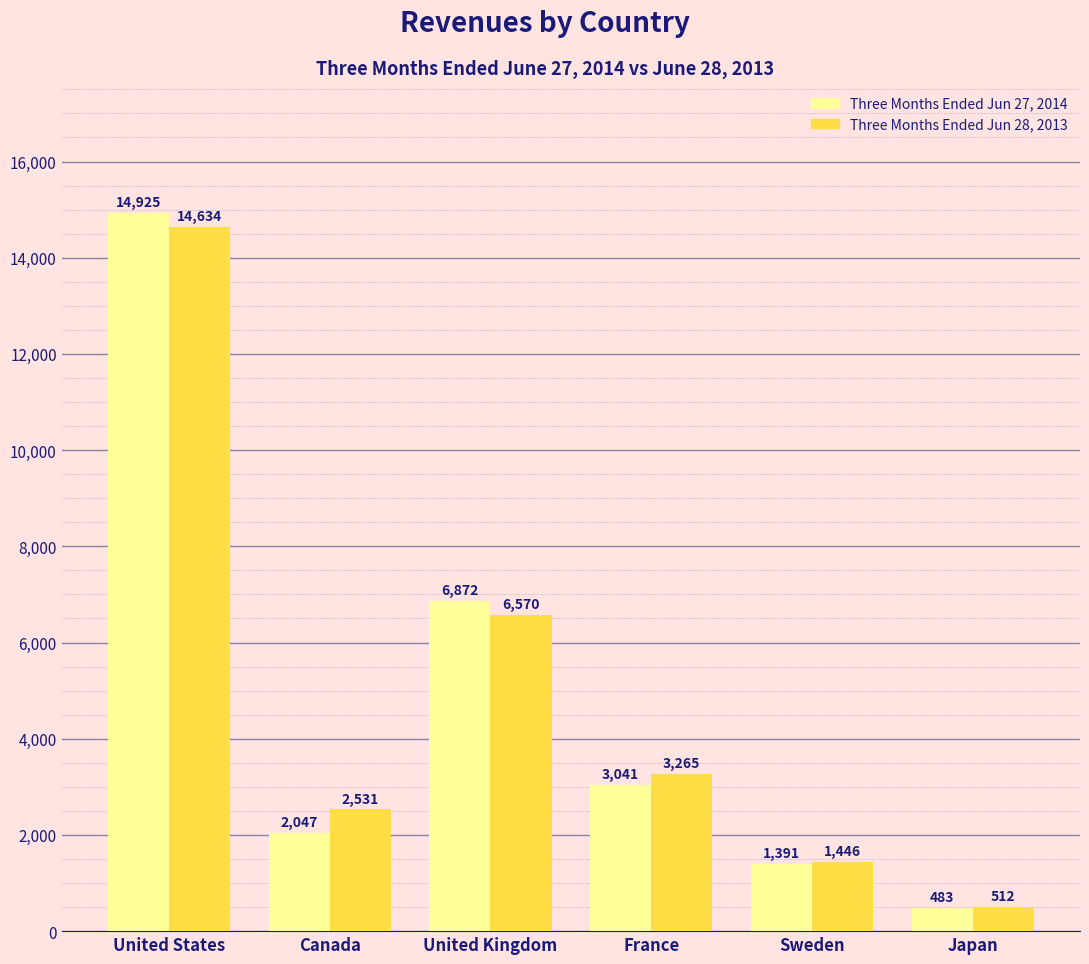

Where is Three Months Ended Jun 27, 2014 nearest to the value 7704?

United Kingdom